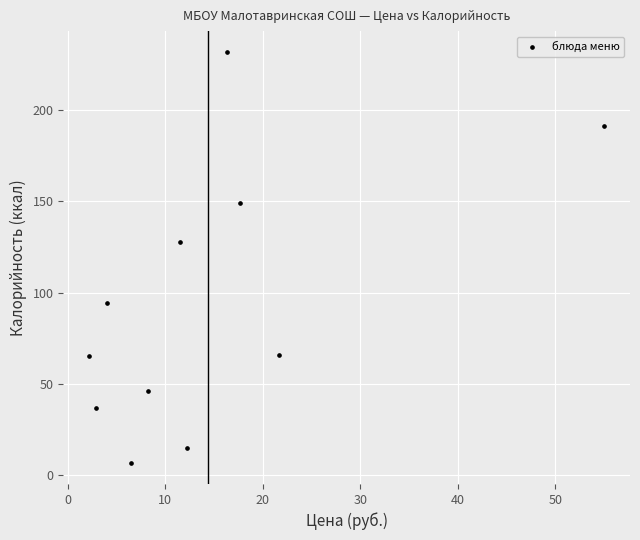

What is the average X value?

14.4